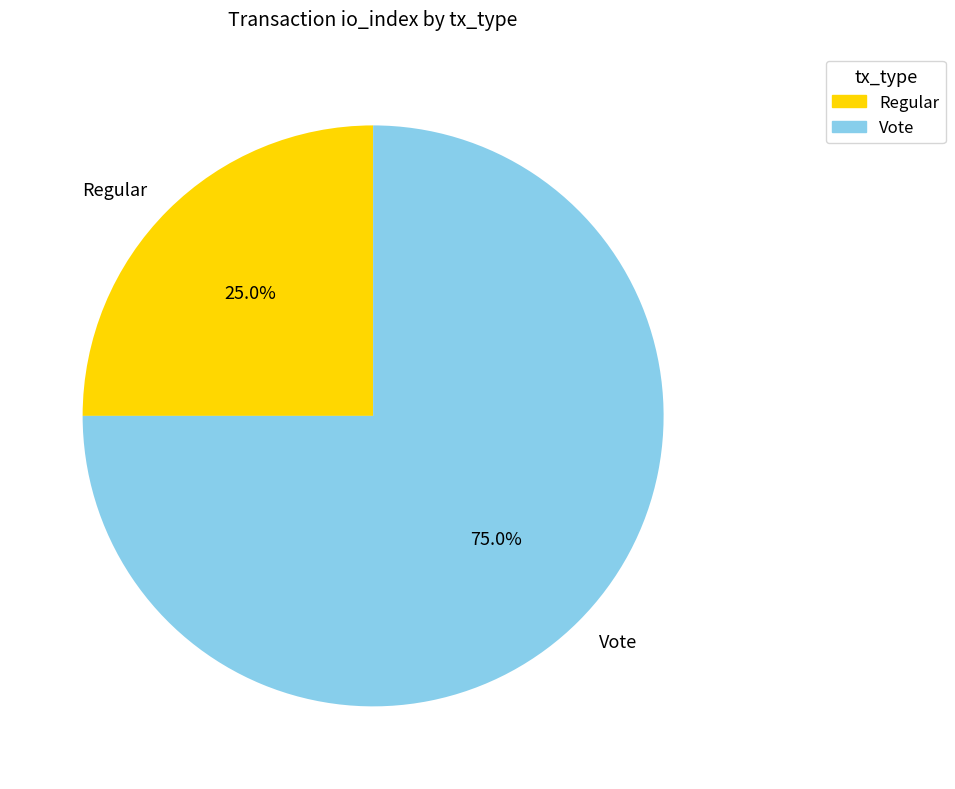

Which has a higher value, Vote or Regular?

Vote